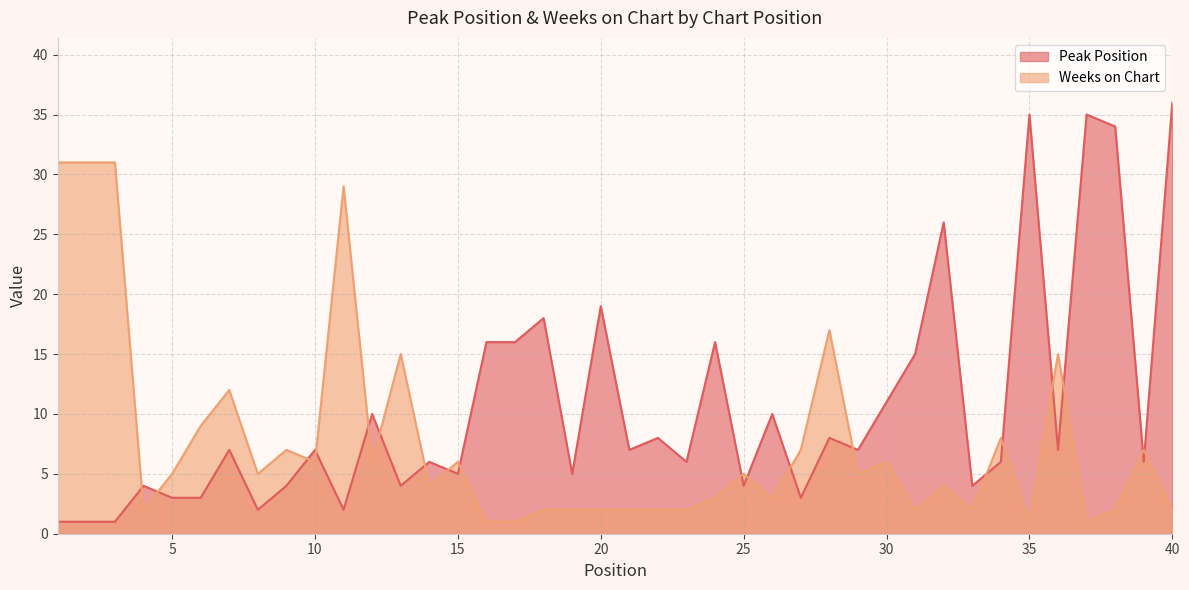

What is the highest value of the Peak Position series?

36